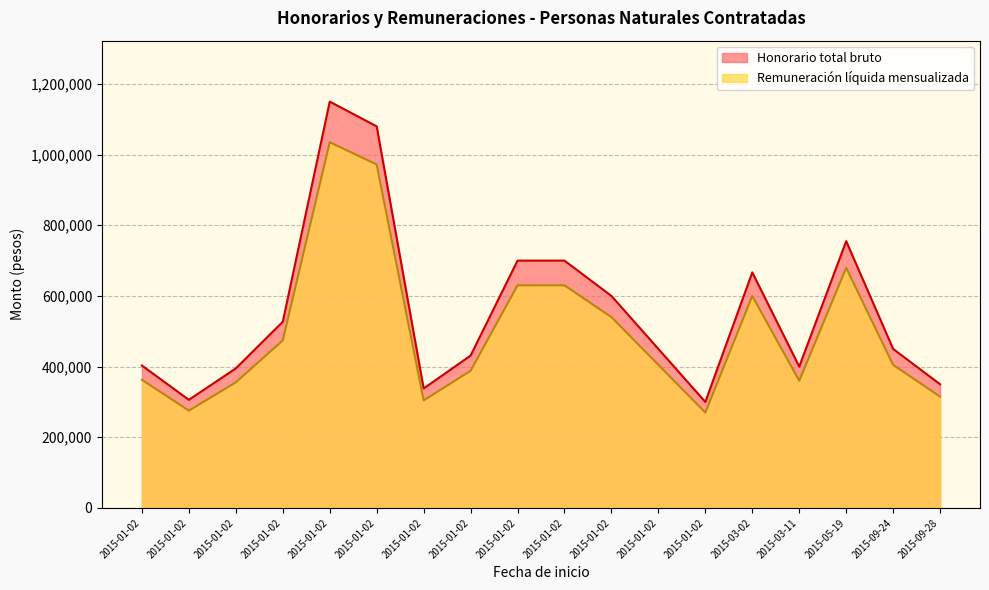

List the labels in order of Honorario total bruto value, largest first.

2015-01-02, 2015-01-02, 2015-05-19, 2015-01-02, 2015-01-02, 2015-03-02, 2015-01-02, 2015-01-02, 2015-09-24, 2015-01-02, 2015-01-02, 2015-01-02, 2015-03-11, 2015-01-02, 2015-09-28, 2015-01-02, 2015-01-02, 2015-01-02